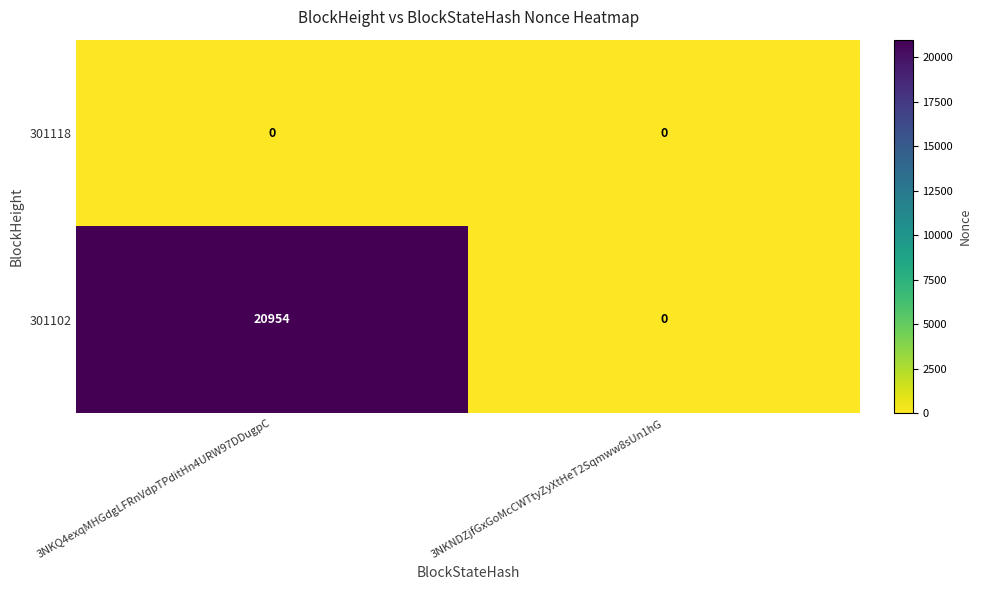

Which series has the largest total across all categories?

301102